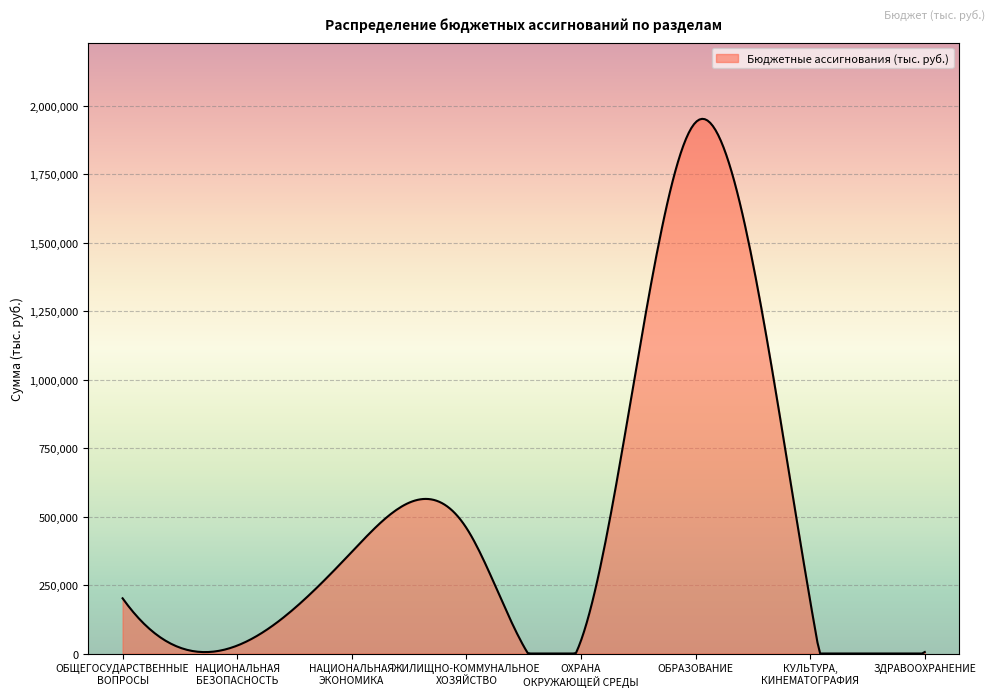

What is the greatest value displayed?

1952175.3